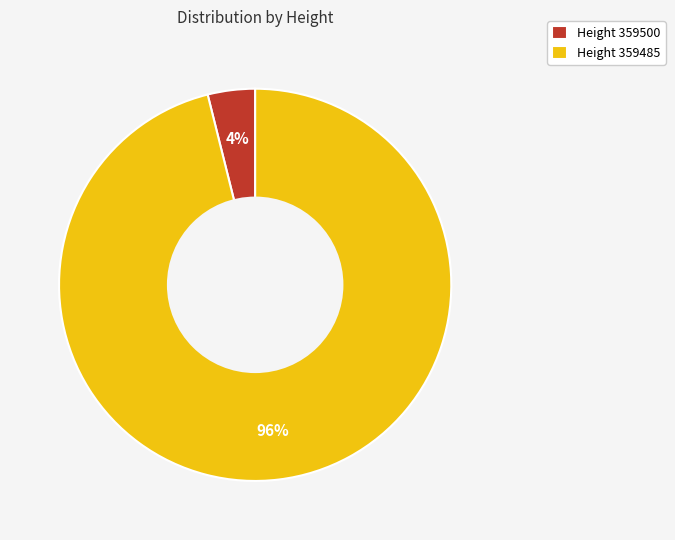

Which has a higher value, Height 359500 or Height 359485?

Height 359485